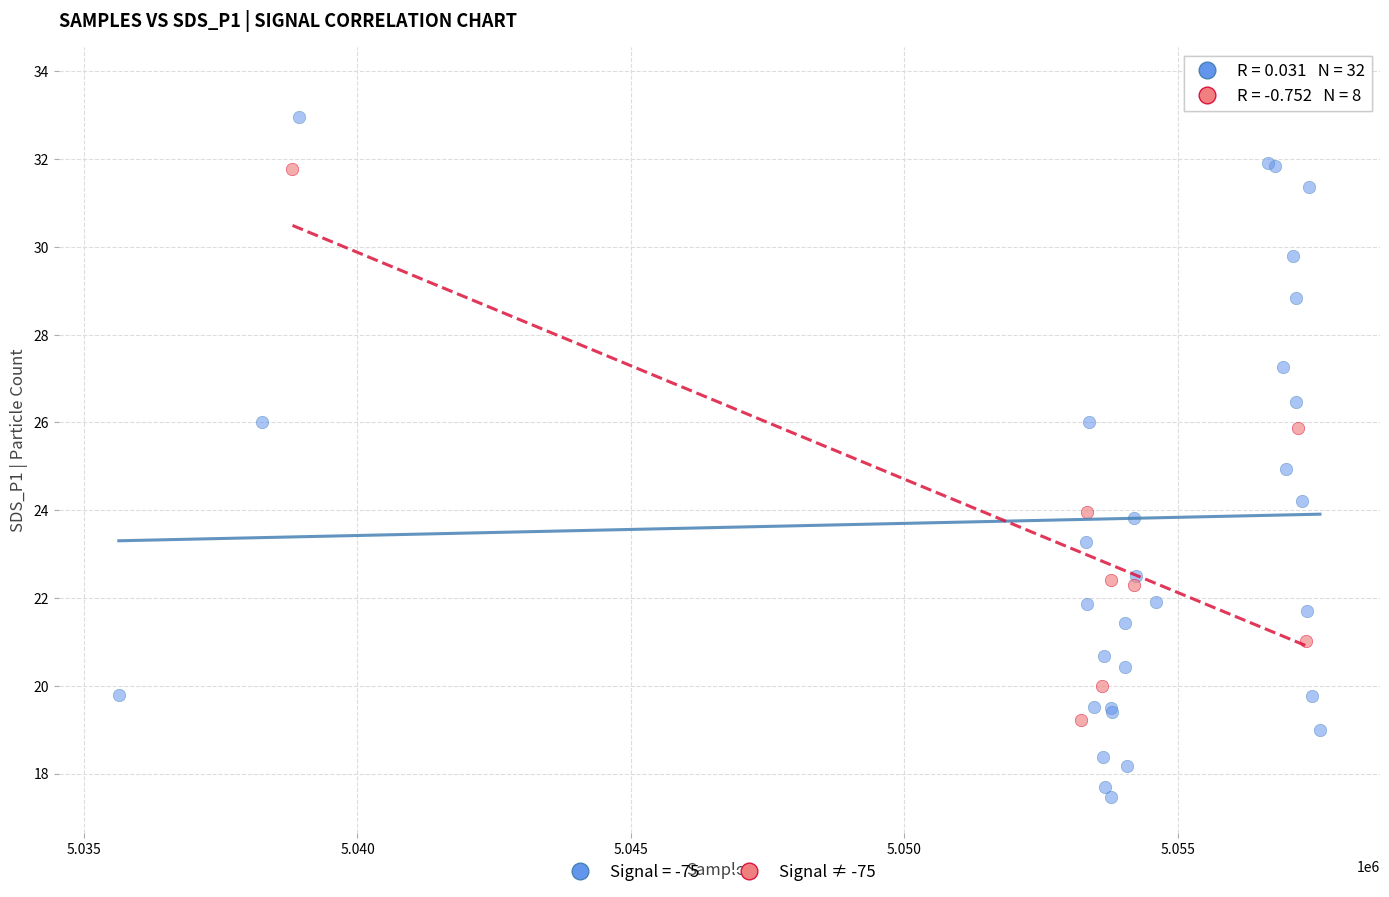

Which series contains the lowest Y value?

Signal = -75